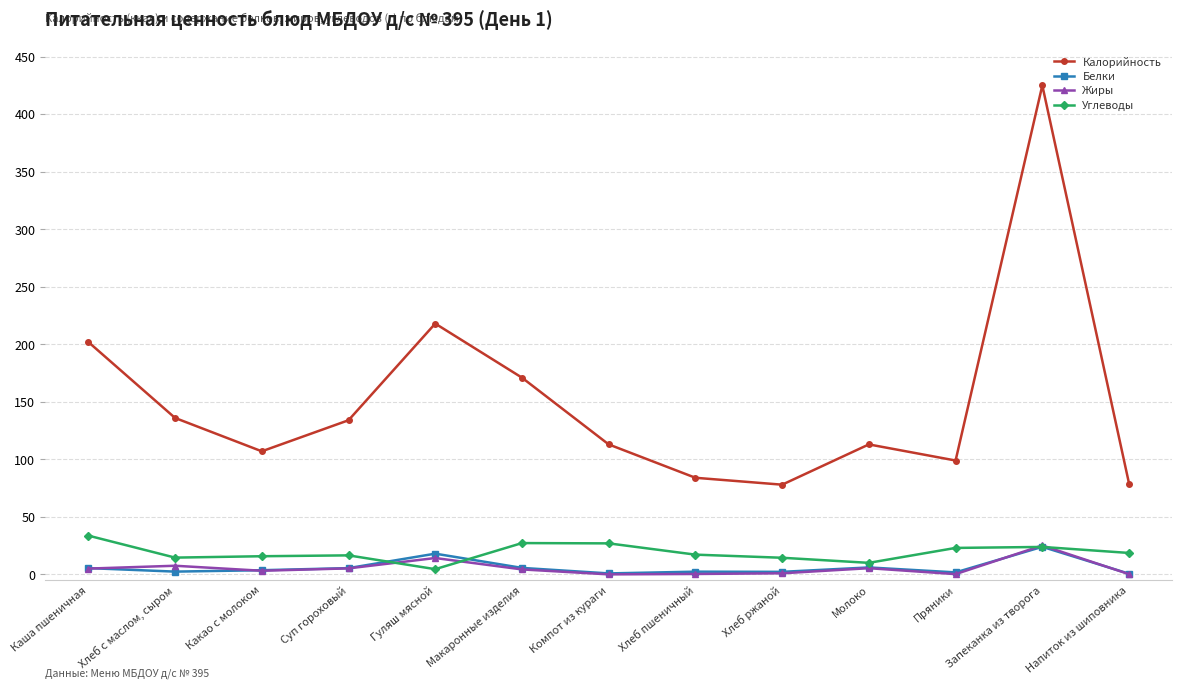

What is the total value across all series at Какао с молоком?

129.7